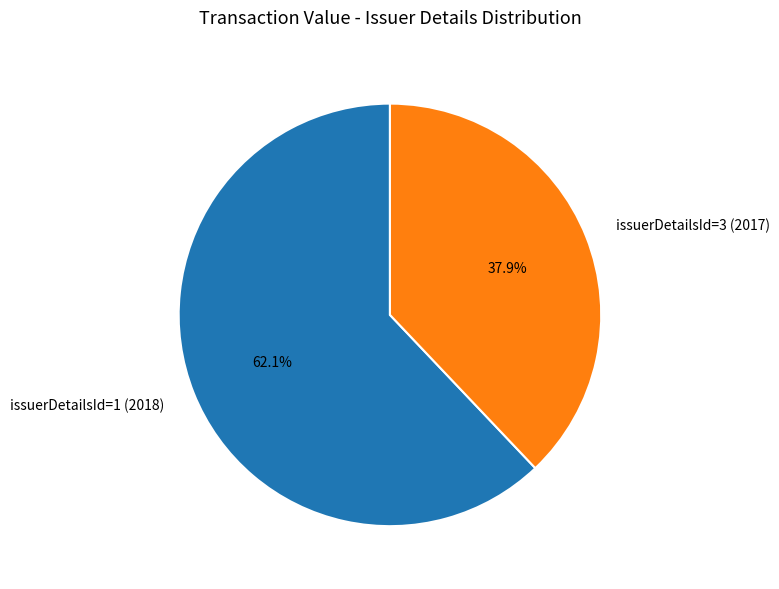

What is the largest slice in the pie chart?

issuerDetailsId=1 (2018)